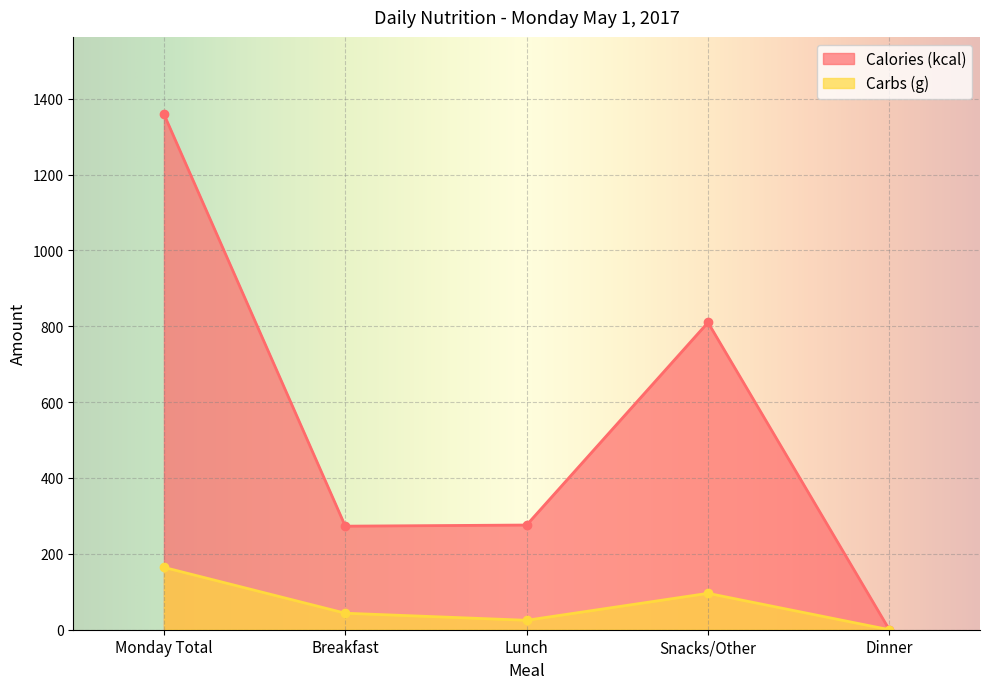

At which category is the sum across all series the highest?

Monday Total